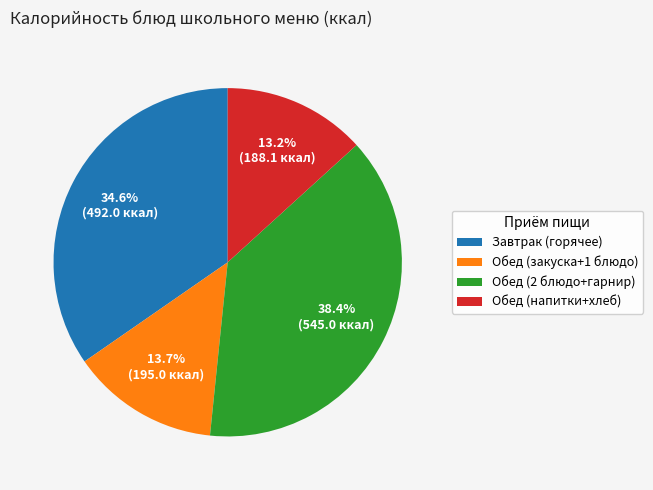

How many segments does this pie chart have?

4